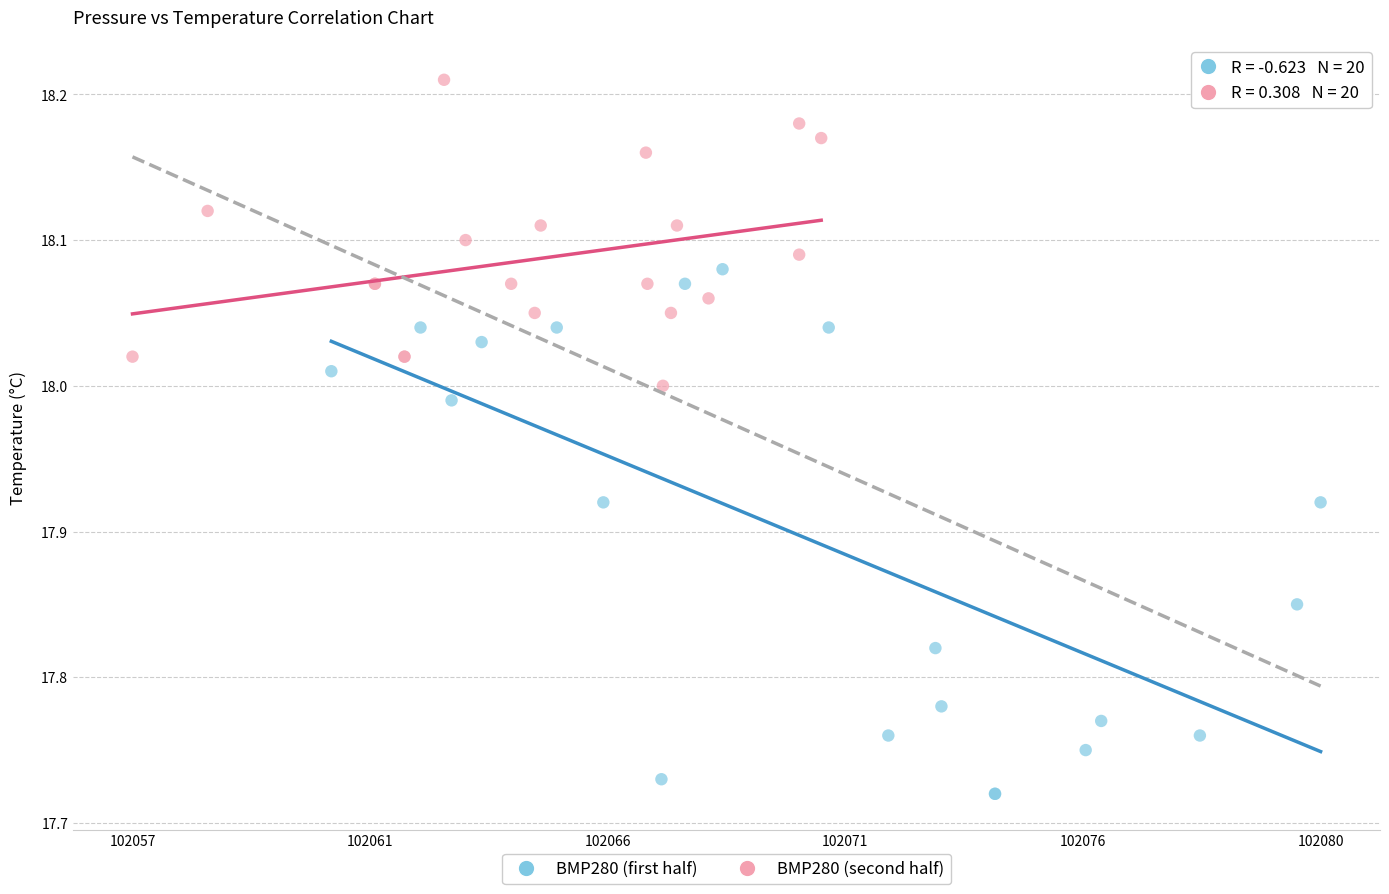

Which series has the widest spread of Y values?

BMP280 (first half)